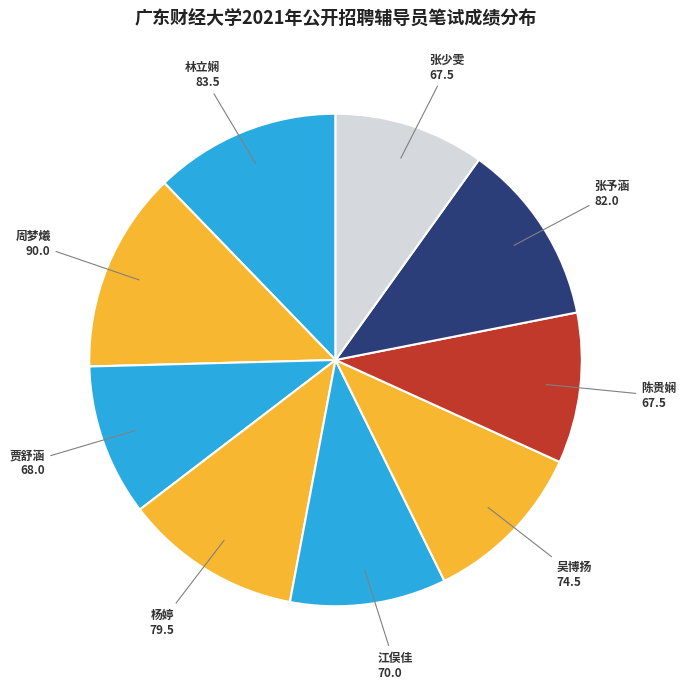

Is it true that 江俣佳 is 1% of the pie?

False